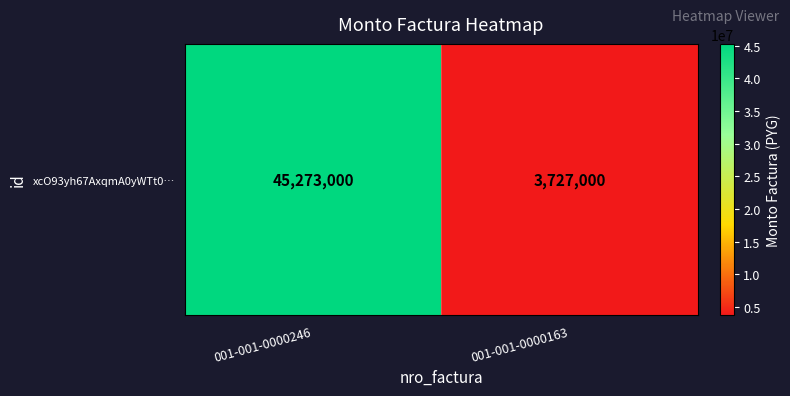

At which category does the chart reach its peak across all series?

001-001-0000246